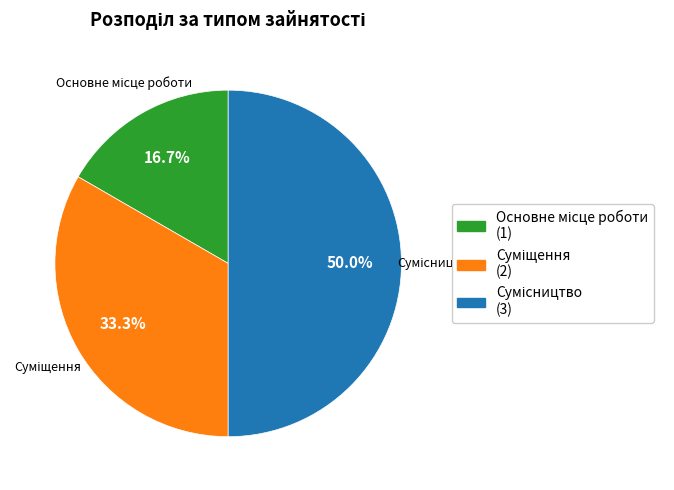

How many slices are in this pie chart?

3